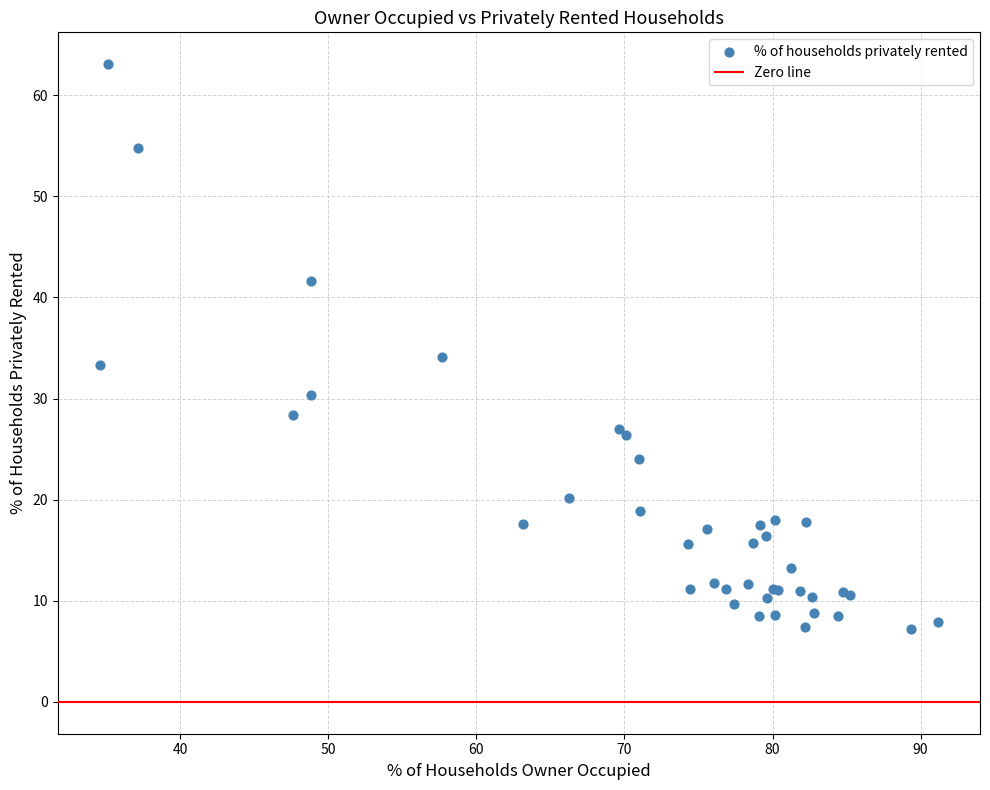

What Y value in the scatter plot is closest to 35?

34.1